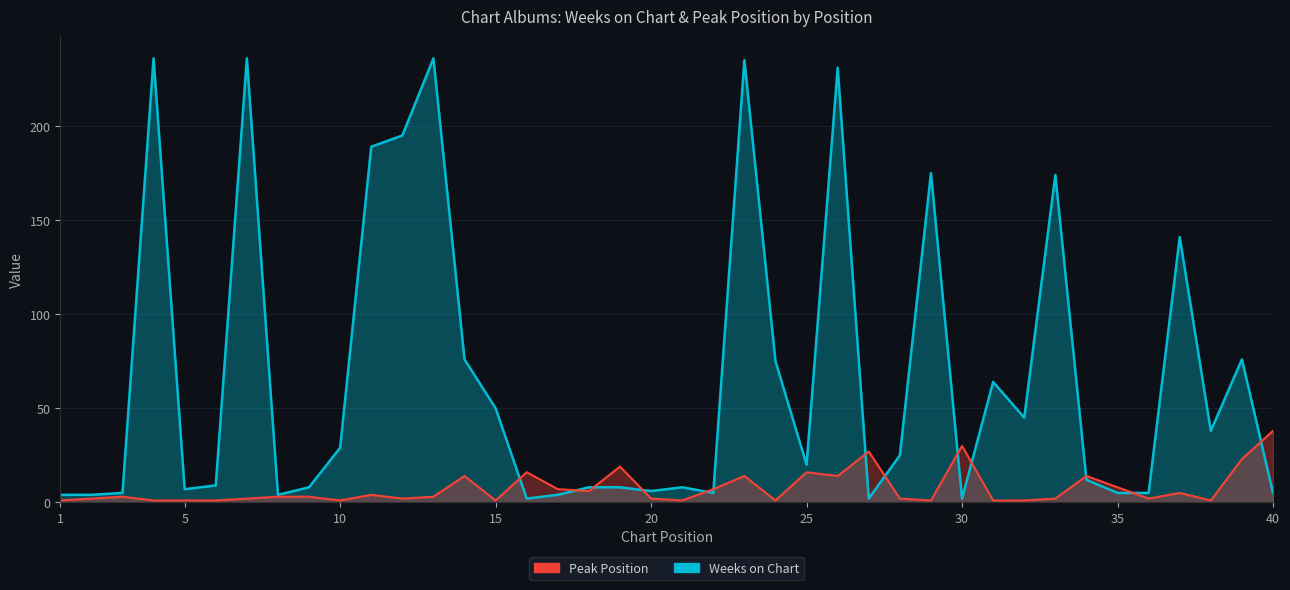

How many interior local valleys does the Peak Position series have?

10